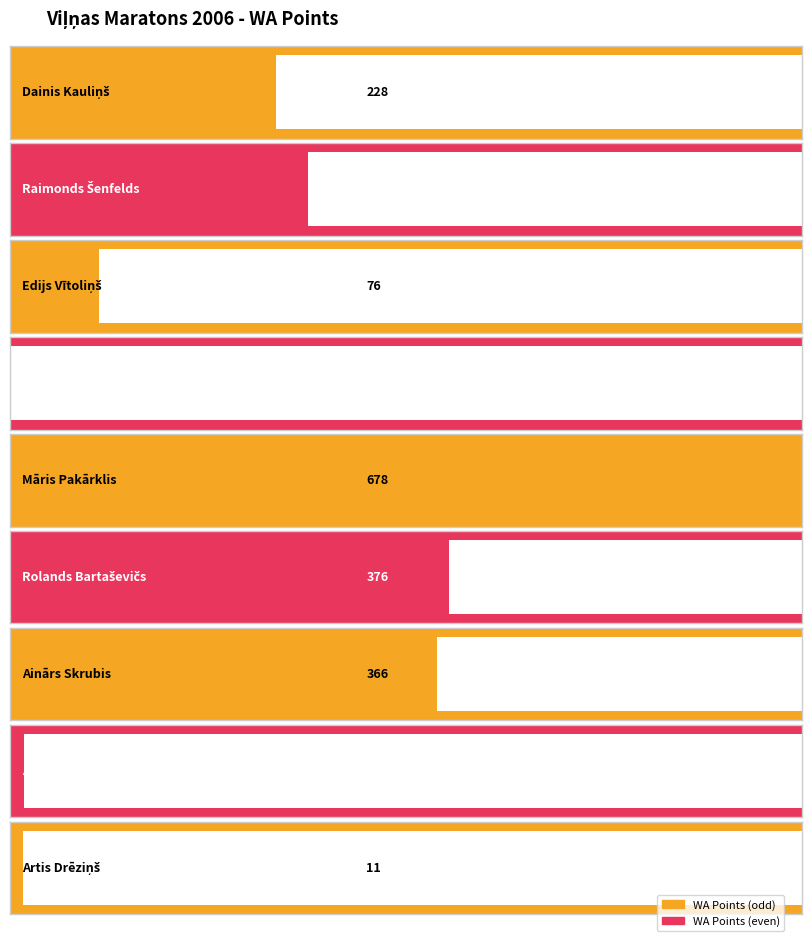

What is the label of the 7th bar from the left?

Ainārs Skrubis